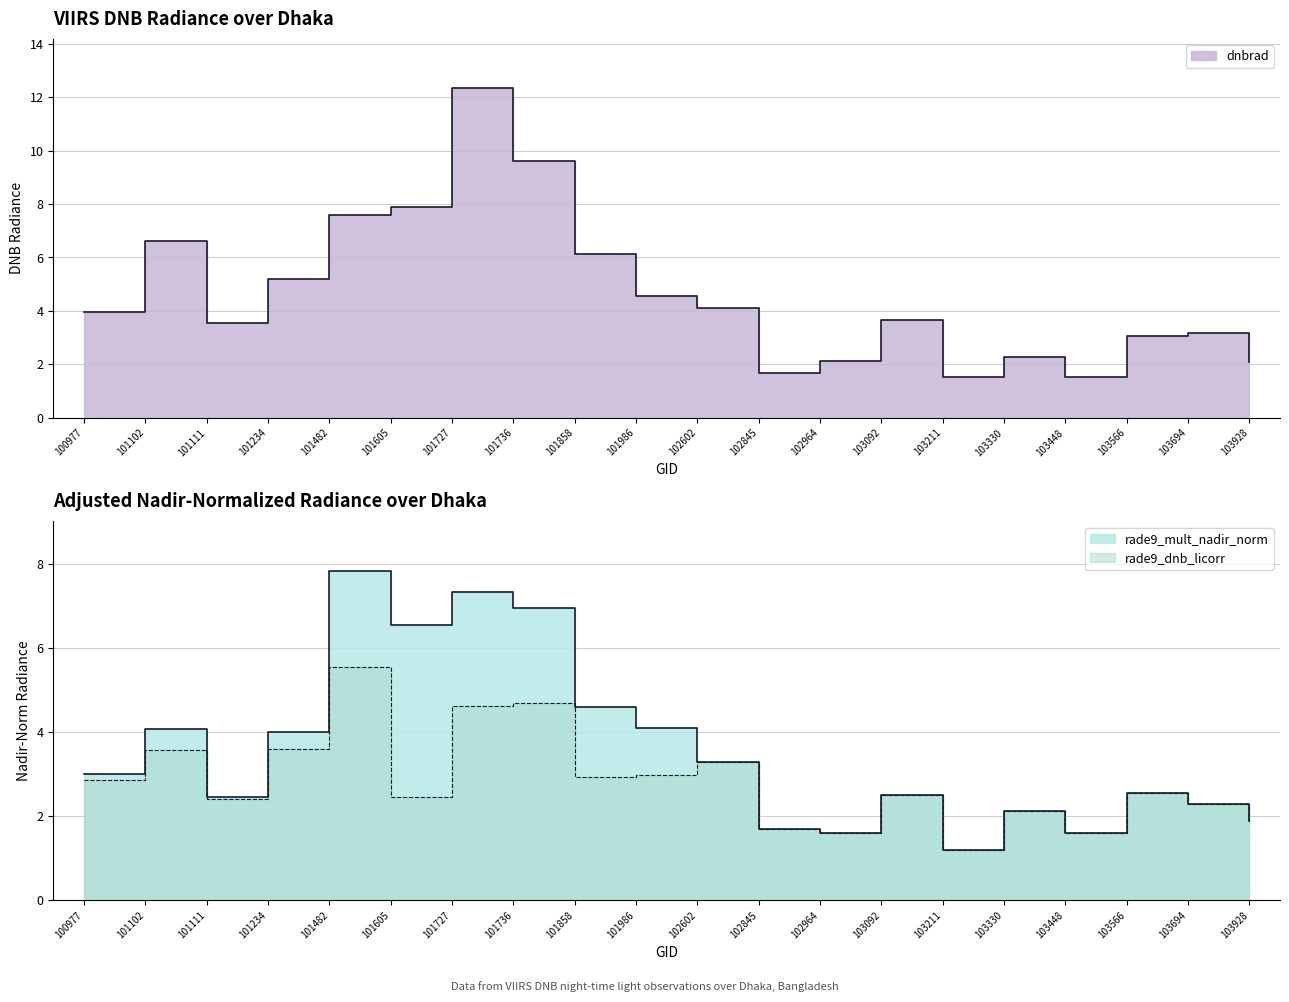

What is the value of the rade9_mult_nadir_norm point at the 3rd from the left?

2.4